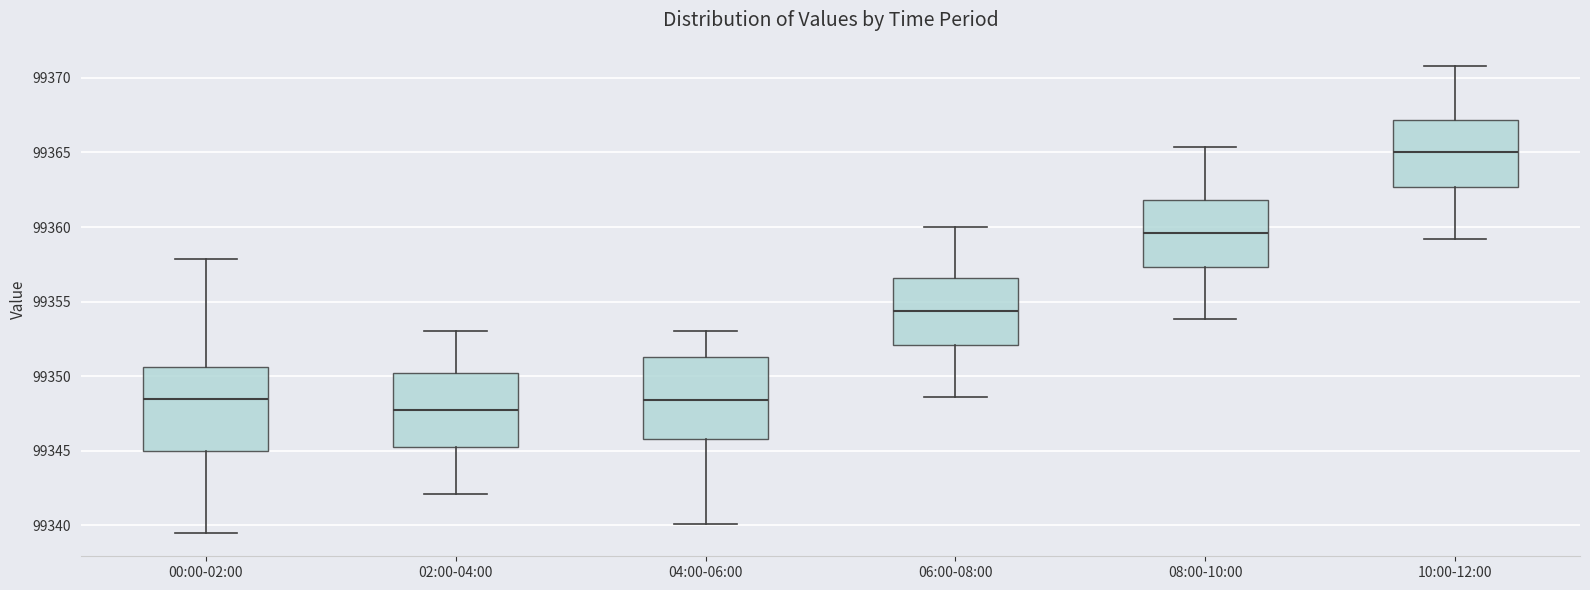

Reading left to right, transcribe this box plot: for each box, give where its median line is, the range the box spans, and where its two whiskers end, as read against the y-axis. The values are not printed on the chart, so give them approximately, as read against the axis.

00:00-02:00: median 99348.5, box 99345.0 to 99350.5, whiskers 99339.5 to 99358.0
02:00-04:00: median 99347.5, box 99345.5 to 99350.0, whiskers 99342.0 to 99353.0
04:00-06:00: median 99348.5, box 99346.0 to 99351.5, whiskers 99340.0 to 99353.0
06:00-08:00: median 99354.5, box 99352.0 to 99356.5, whiskers 99348.5 to 99360.0
08:00-10:00: median 99359.5, box 99357.5 to 99362.0, whiskers 99354.0 to 99365.5
10:00-12:00: median 99365.0, box 99362.5 to 99367.0, whiskers 99359.0 to 99371.0